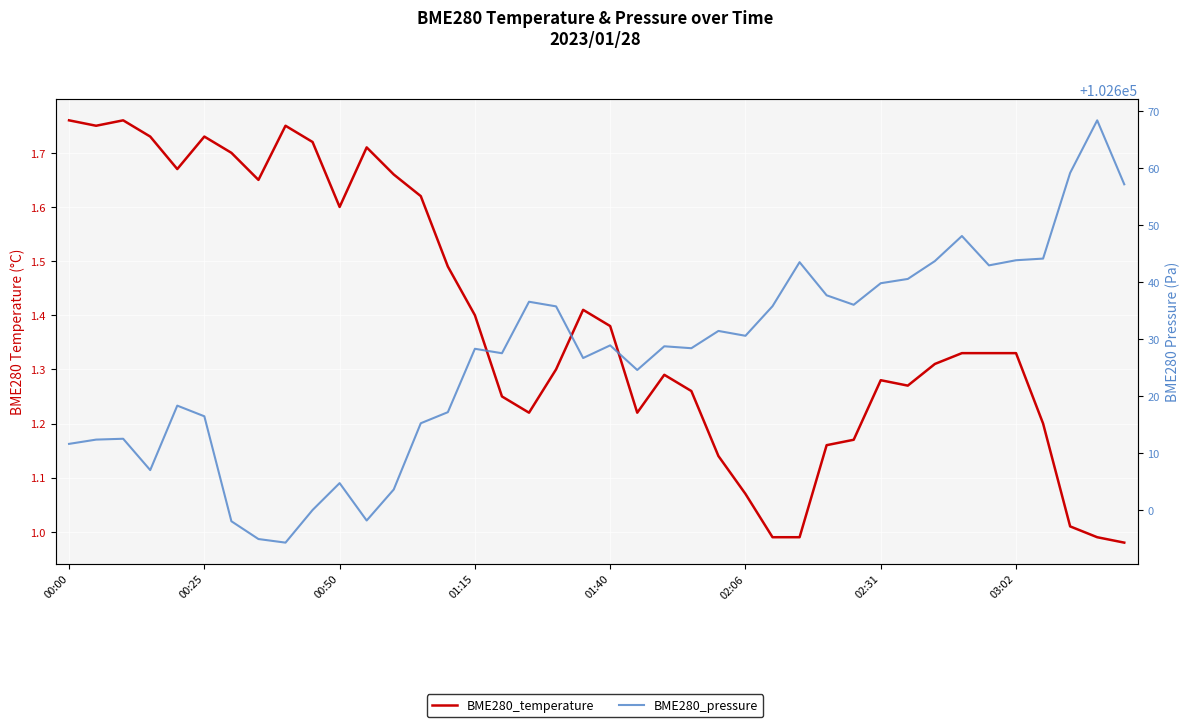

Is it true that BME280_pressure equals 168017.0 at 14?

False